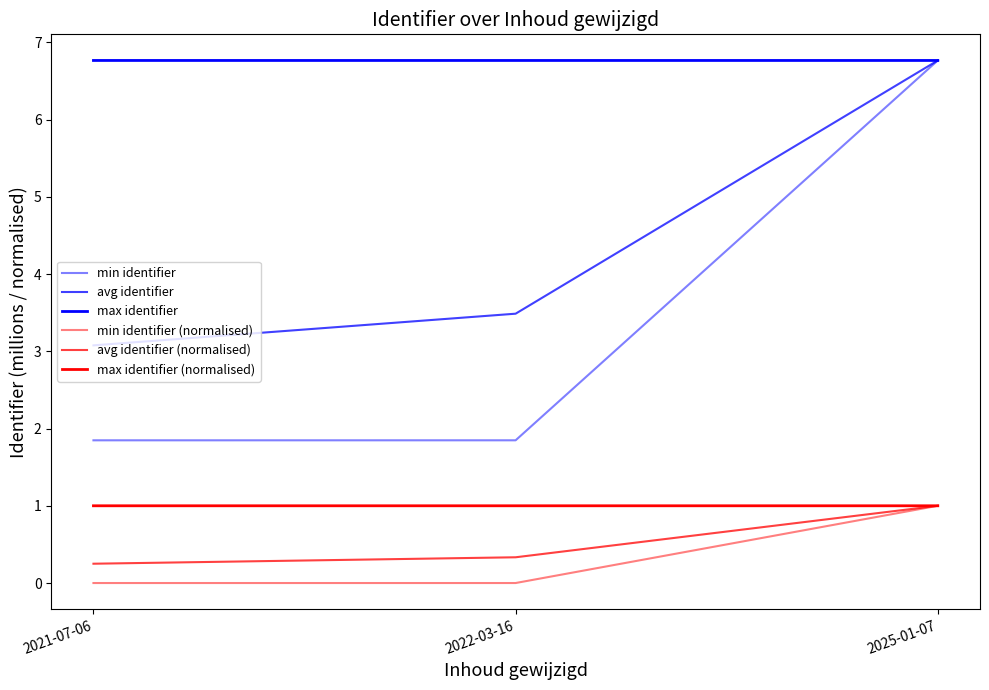

How many lines are shown in the chart?

6